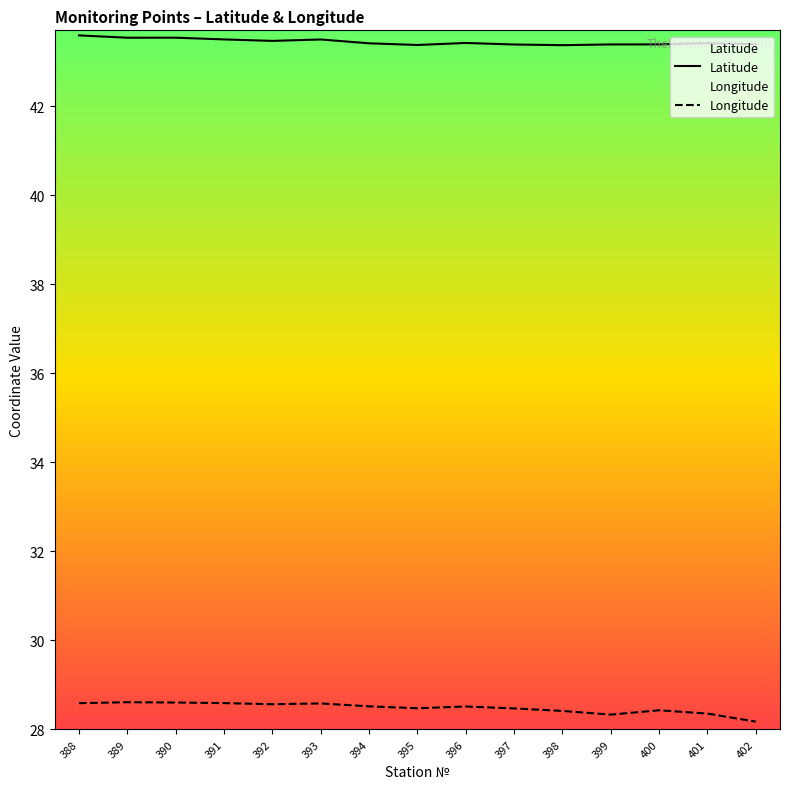

What is the sum of all Latitude values?

651.6